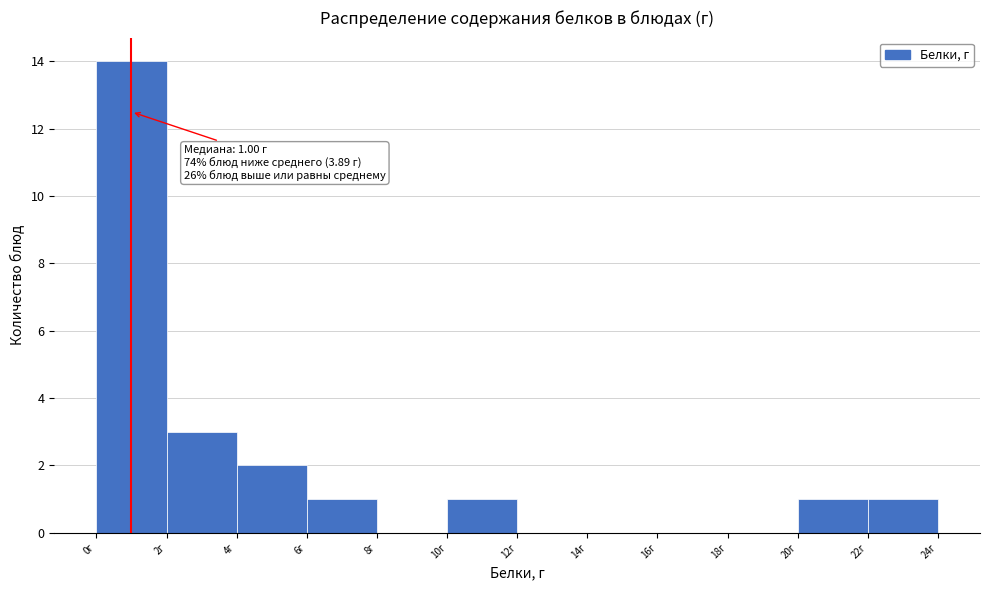

Over which range of the x-axis is the bar tallest?

0 to 2